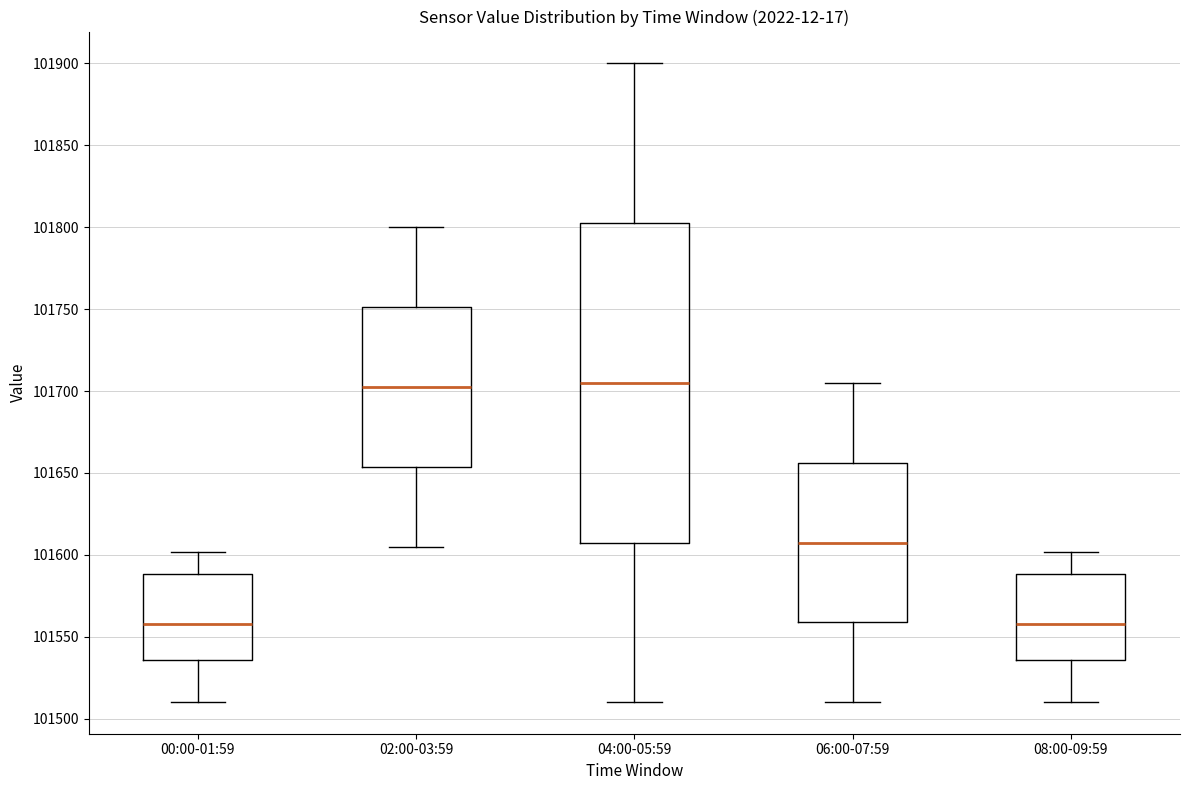

Comparing the boxes themselves (not the whiskers), which one is the tallest?

04:00-05:59